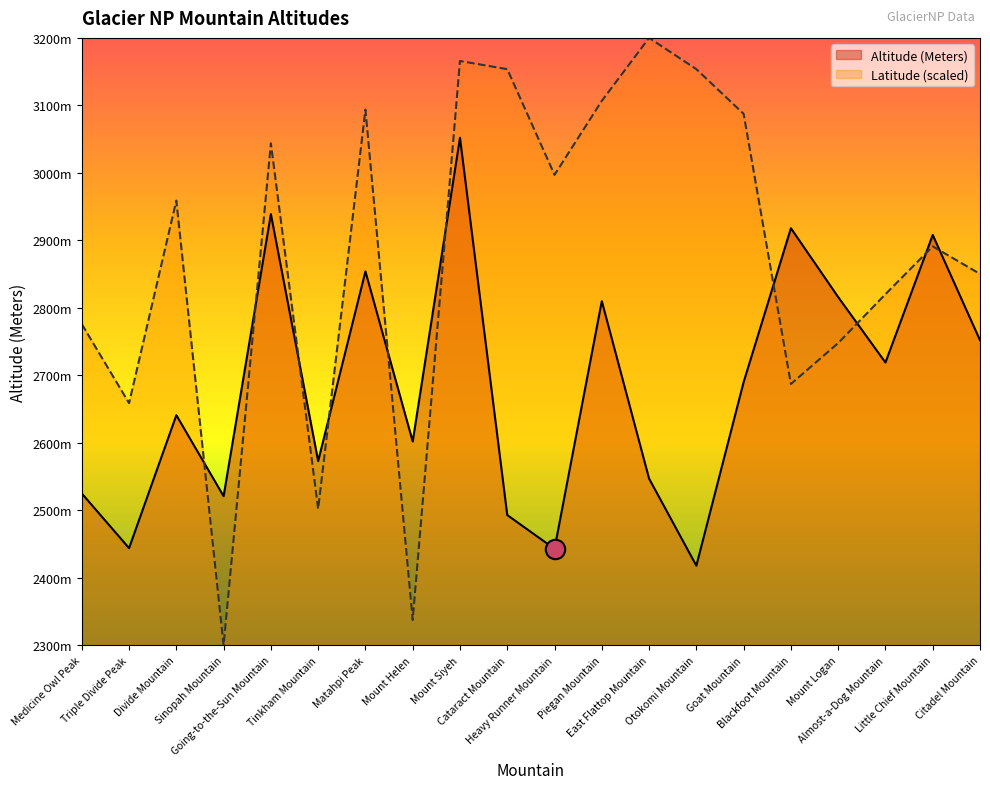

What is the maximum value shown in the chart?

3200.0